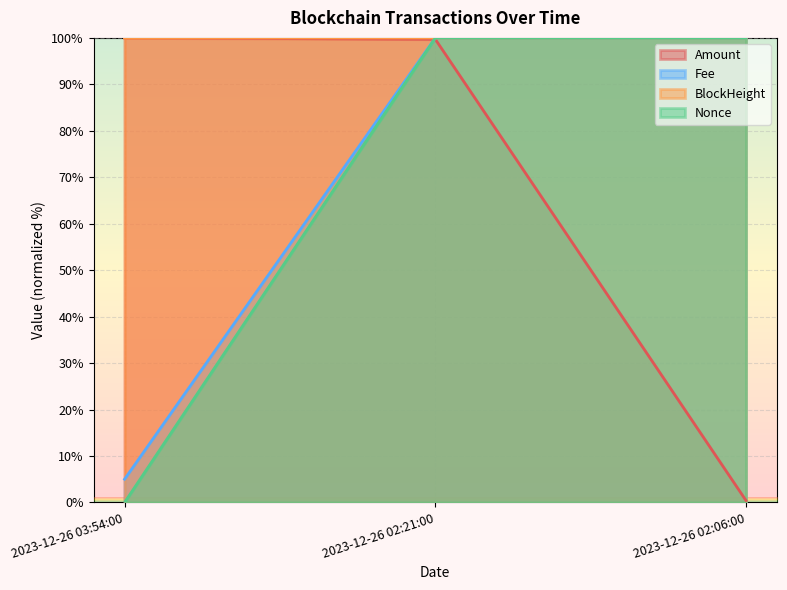

Which series has the widest spread of values?

Nonce